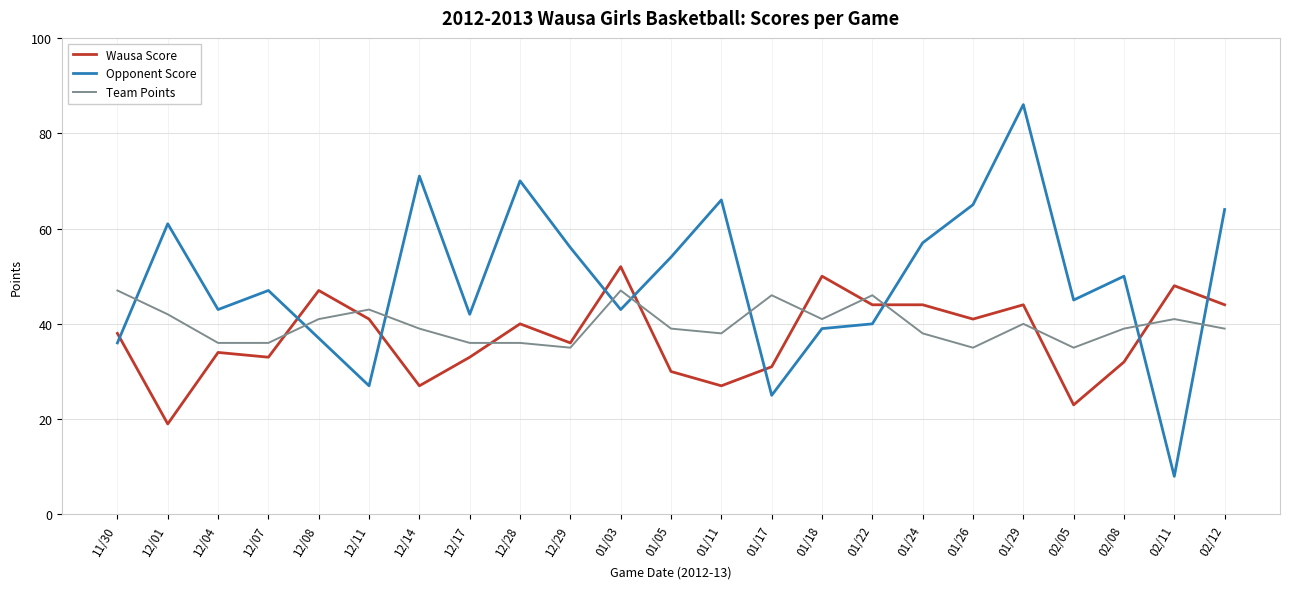

The value of Wausa Score at 12/28 is 12. True or false?

False